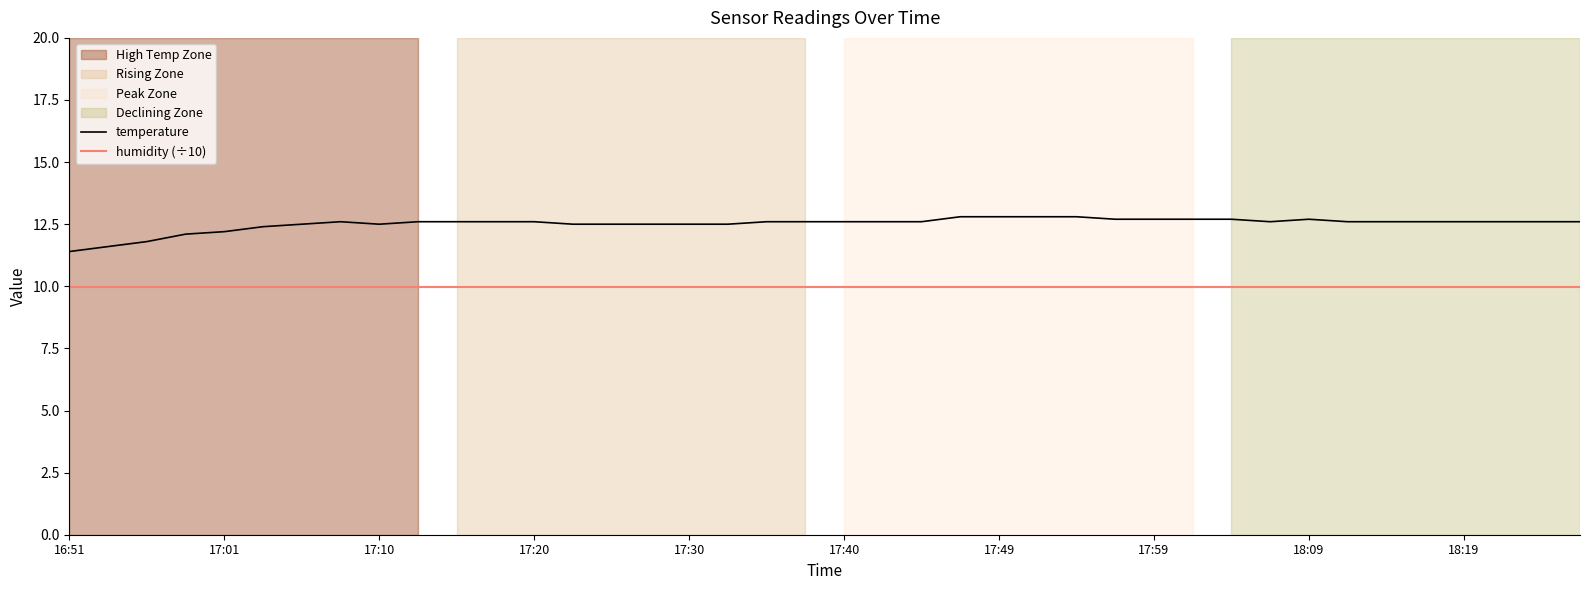

What is the lowest value of the temperature series?

11.4